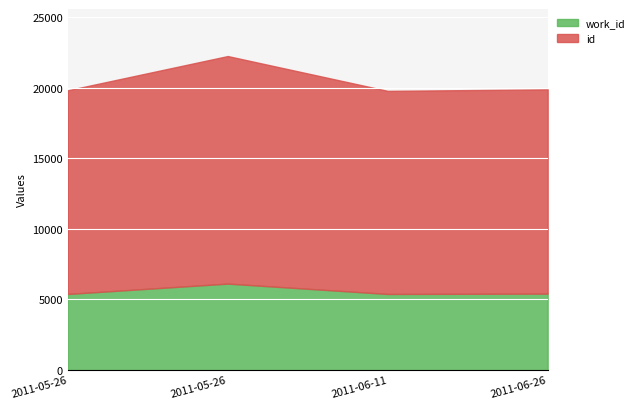

What is the greatest value displayed?

16130